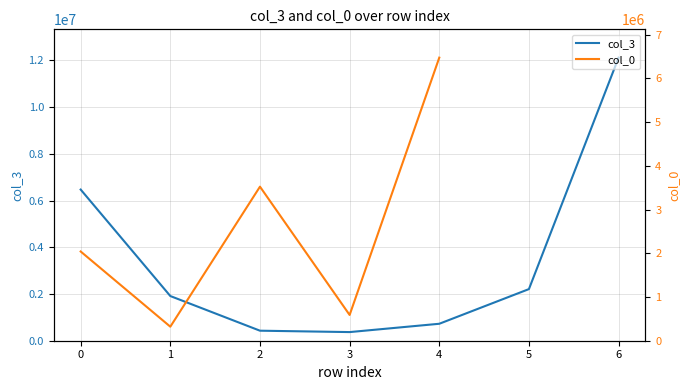

Which series has the largest total across all categories?

col_3